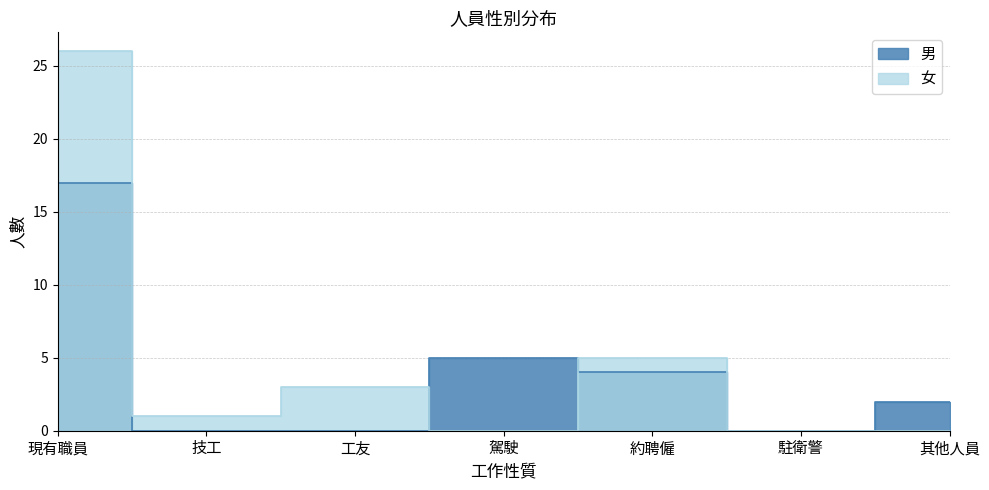

What position from the right is 技工?

6